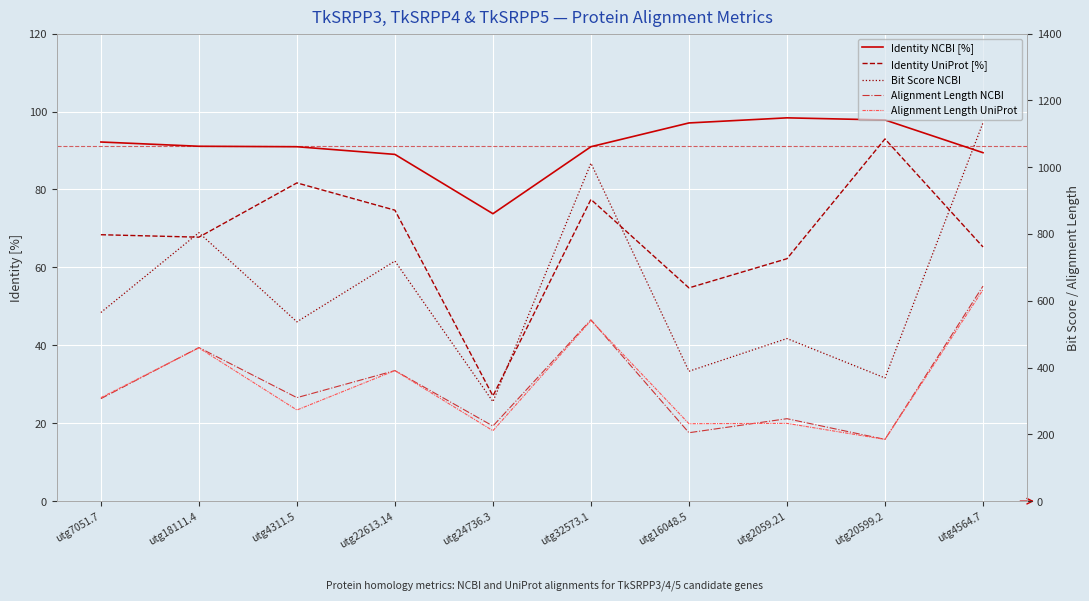

Where is the first local minimum for Alignment Length NCBI?

utg4311.5